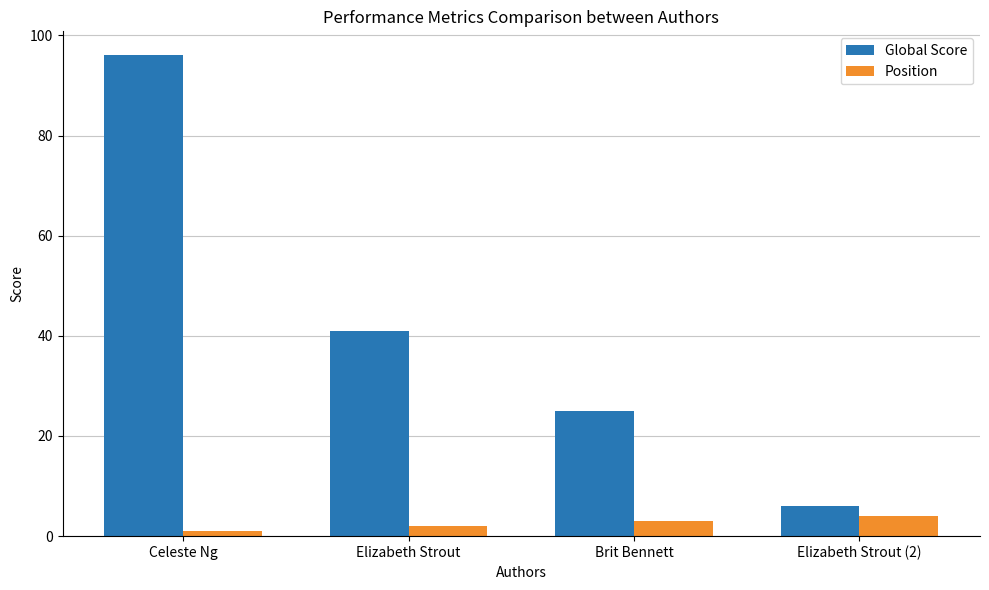

How many values in the Global Score series are below 41?

2